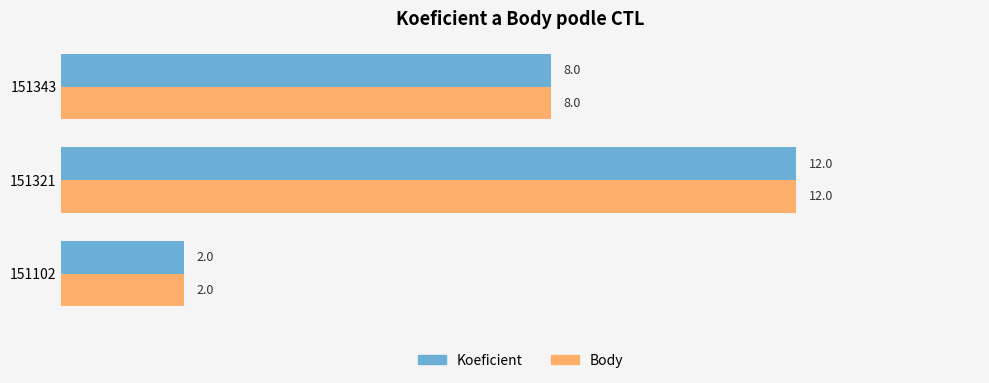

True or false: Koeficient has a value of 5 at 151343.

False